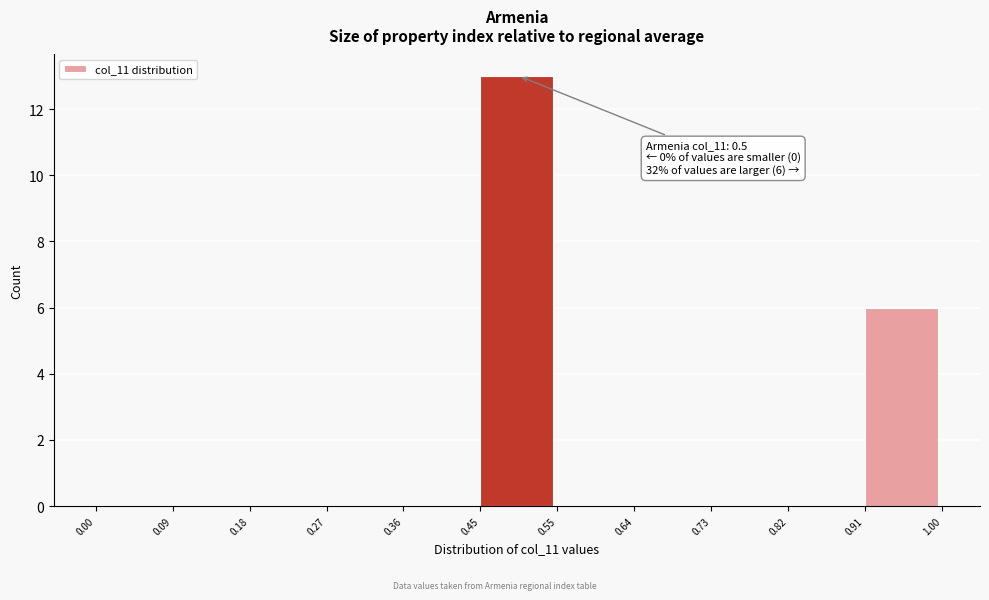

Over which range of the x-axis is the bar tallest?

0.45 to 0.55